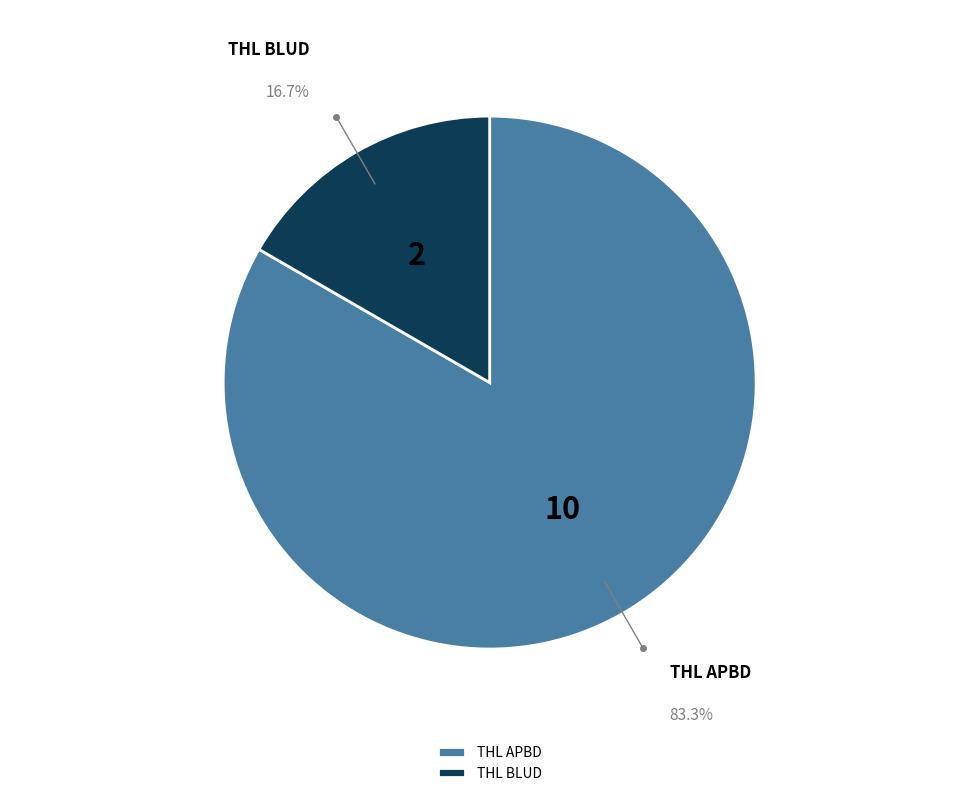

What percentage is NOT represented by THL BLUD?

83.3%